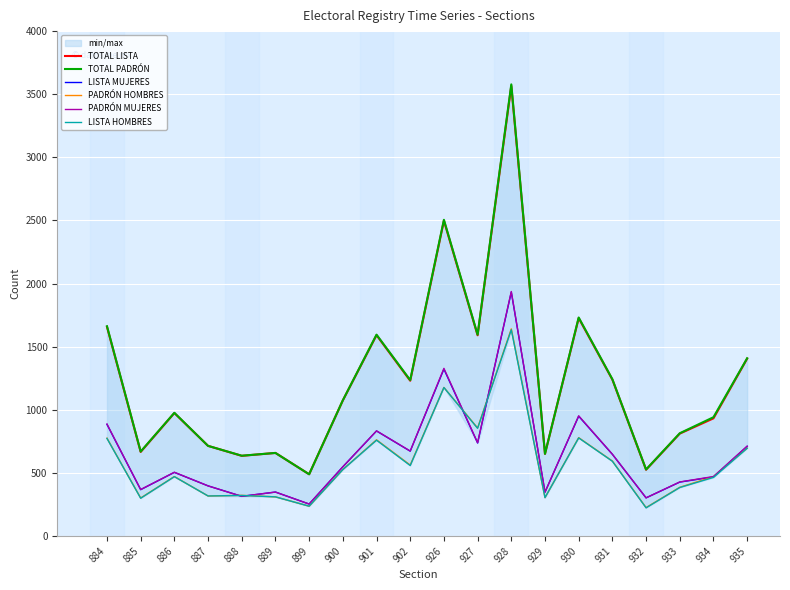

Reading right to left, transcribe all the data shown in this chart.

TOTAL LISTA: 935=1405	934=932	933=811	932=525	931=1239	930=1726	929=651	928=3566	927=1590	926=2498	902=1230	901=1591	900=1074	899=489	889=658	888=635	887=714	886=974	885=666	884=1657
TOTAL PADRÓN: 935=1408	934=941	933=814	932=527	931=1242	930=1731	929=651	928=3578	927=1595	926=2505	902=1235	901=1595	900=1075	899=489	889=658	888=636	887=714	886=976	885=669	884=1662
LISTA MUJERES: 935=710	934=468	933=427	932=302	931=647	930=949	929=347	928=1932	927=737	926=1322	902=672	901=832	900=548	899=253	889=348	888=314	887=397	886=504	885=367	884=884
PADRÓN HOMBRES: 935=696	934=470	933=386	932=225	931=594	930=779	929=304	928=1641	927=856	926=1177	902=562	901=762	900=527	899=236	889=310	888=322	887=317	886=471	885=301	884=775
PADRÓN MUJERES: 935=712	934=471	933=428	932=302	931=648	930=952	929=347	928=1937	927=739	926=1328	902=673	901=833	900=548	899=253	889=348	888=314	887=397	886=505	885=368	884=887
LISTA HOMBRES: 935=695	934=464	933=384	932=223	931=592	930=777	929=304	928=1634	927=853	926=1176	902=558	901=759	900=526	899=236	889=310	888=321	887=317	886=470	885=299	884=773